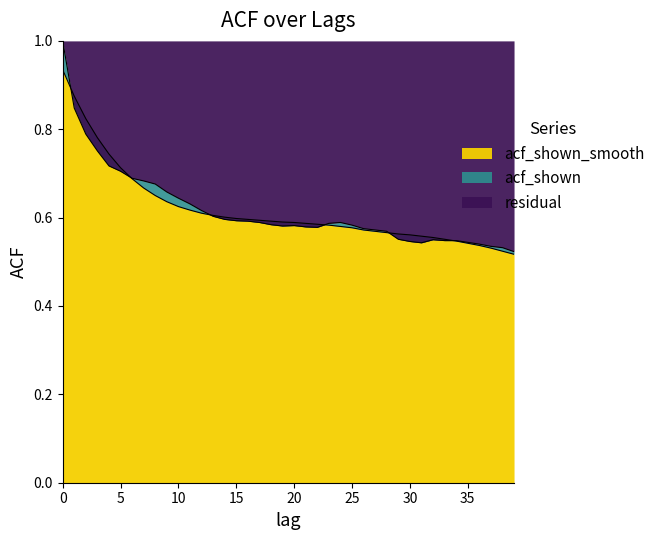

List the labels in order of acf_shown value, smallest first.

39, 38, 37, 36, 31, 35, 30, 33, 34, 32, 29, 28, 27, 26, 22, 21, 19, 20, 25, 18, 23, 17, 24, 16, 15, 14, 13, 12, 11, 10, 9, 8, 7, 6, 5, 4, 3, 2, 1, 0